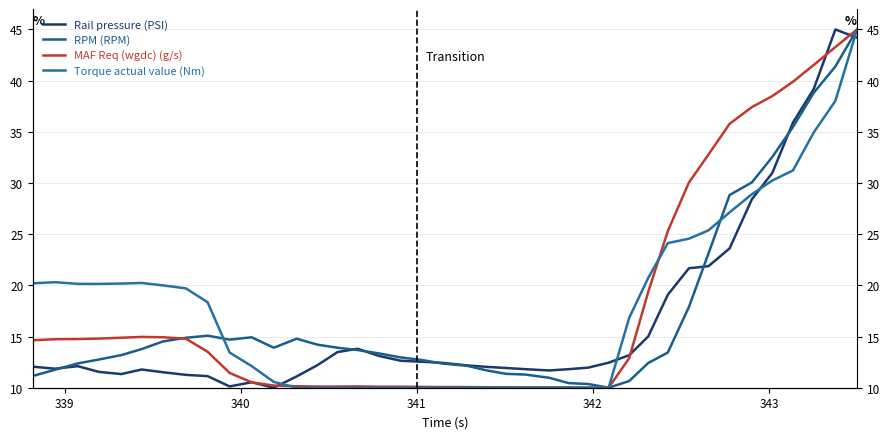

Is this an area chart (filled region under the line)?

No